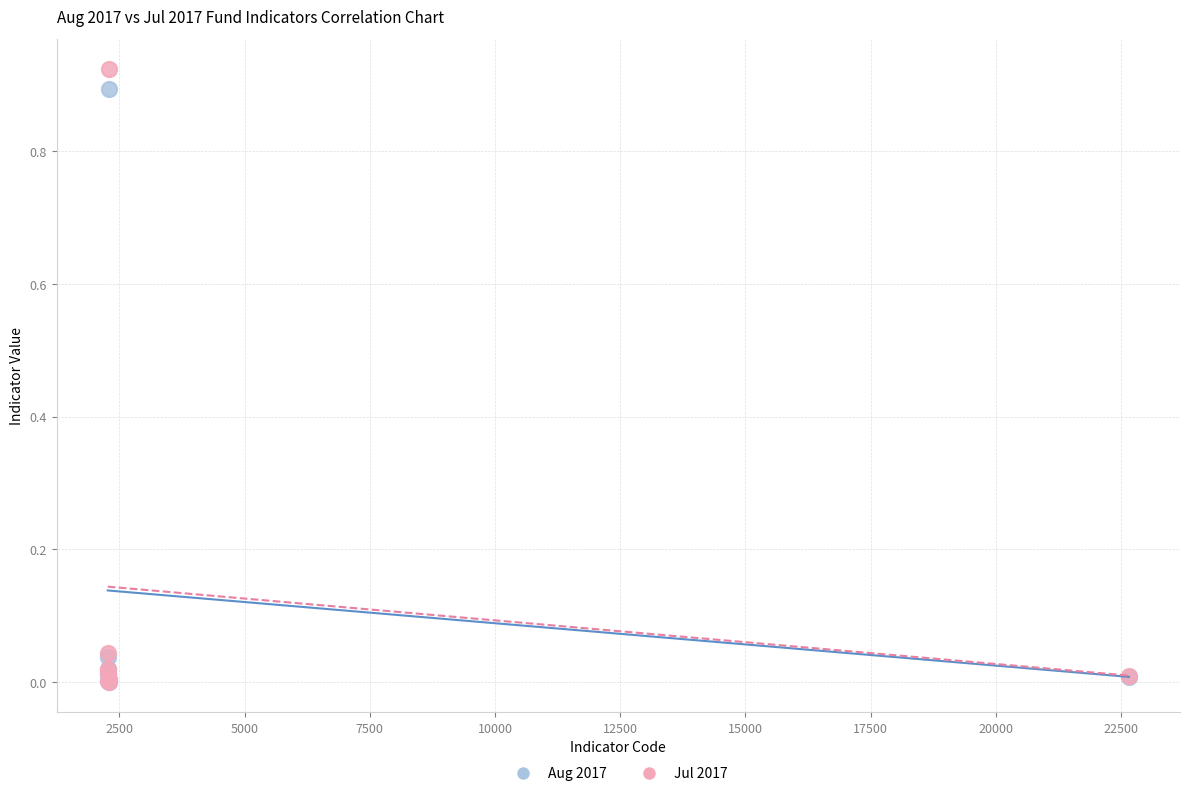

What are all the series names shown in the legend?

Aug 2017, Jul 2017